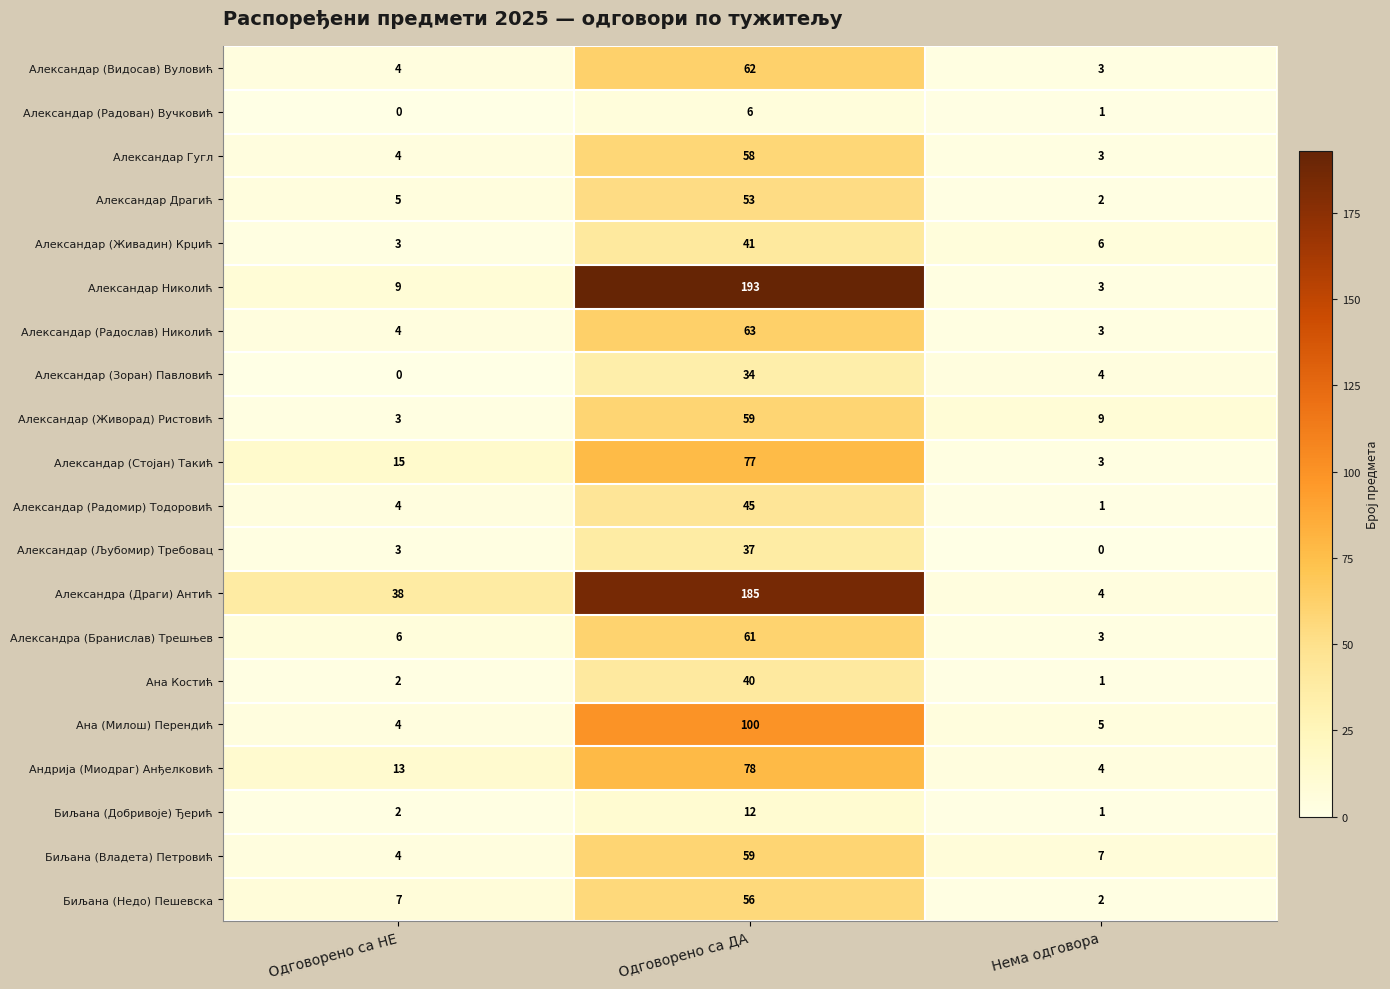

The Ана (Милош) Перендић series shows 34 at Одговорено са ДА. True or false?

False